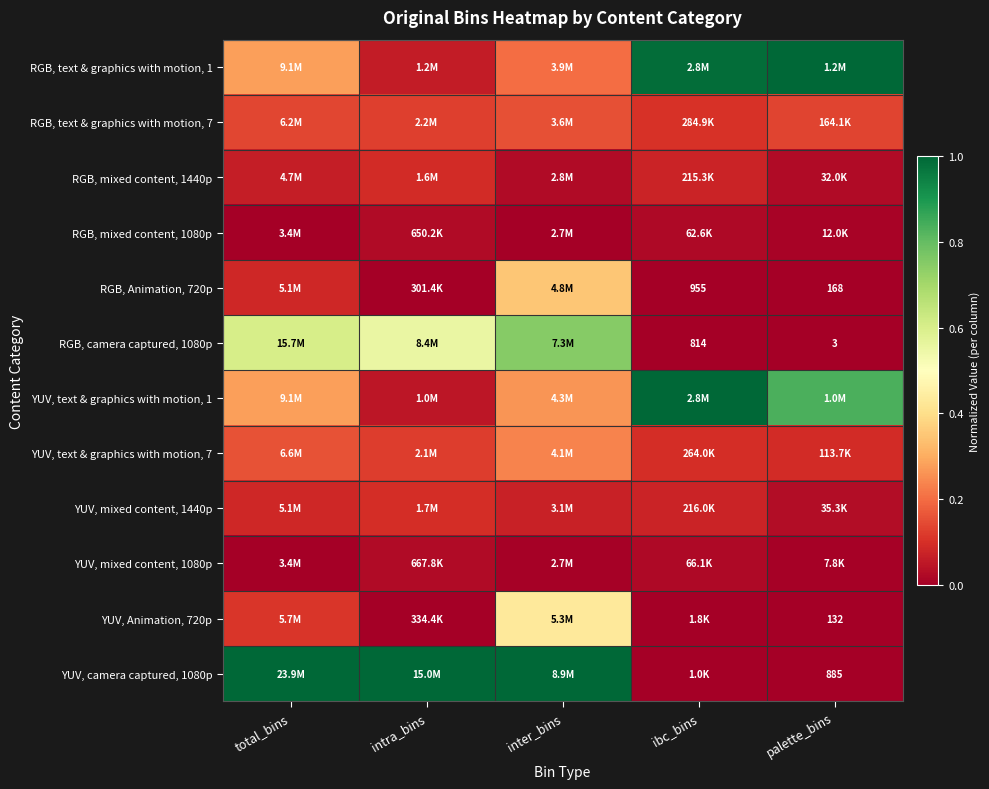

At how many categories does at least one series exceed 0?

5